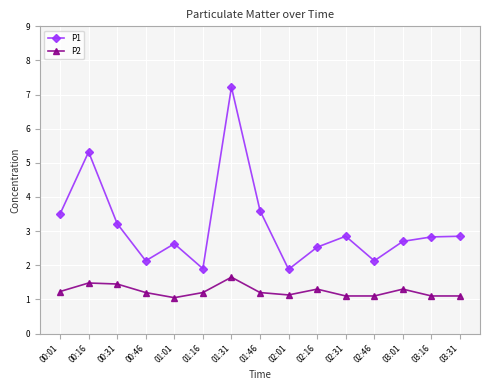

What is the sum of the P2 values at 03:01 and 01:16?

2.5